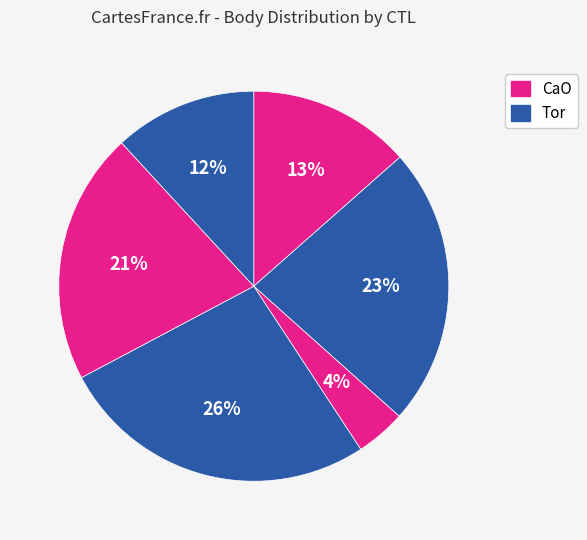

How many slices are in this pie chart?

6